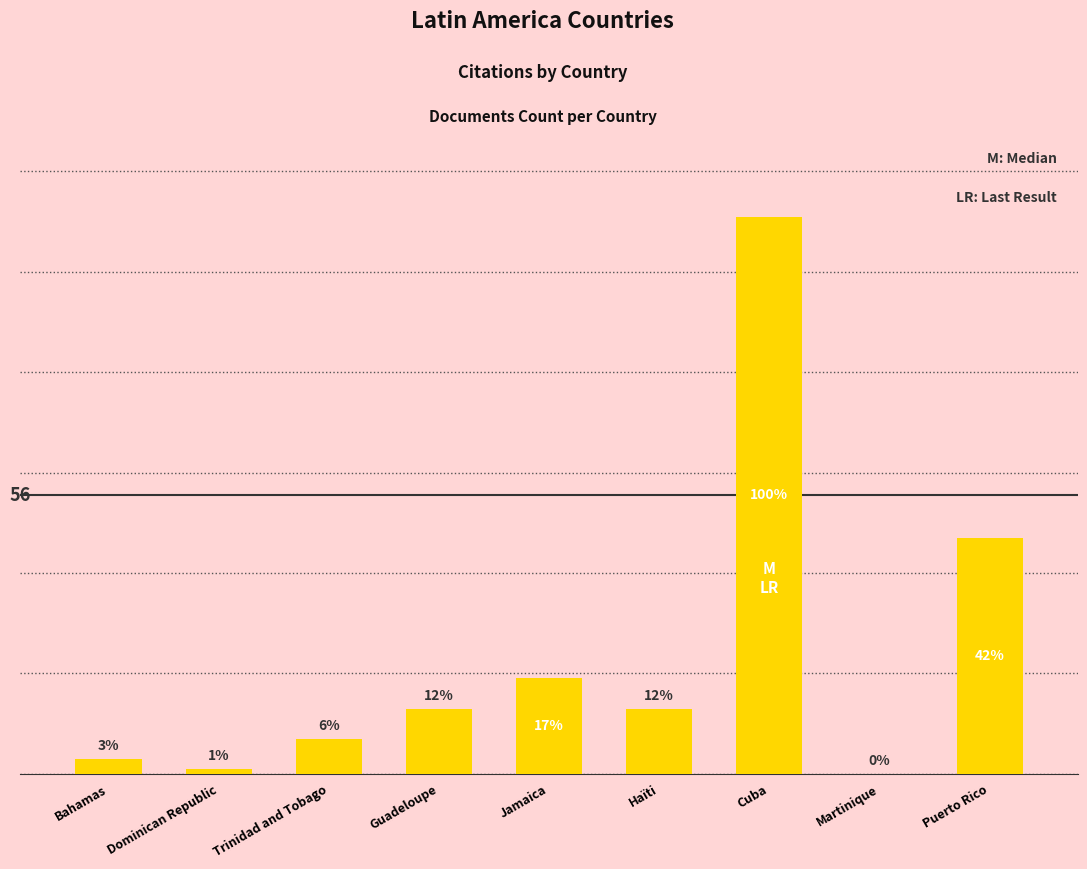

Reading right to left, extract all data points from this chart.

47	0	111	13	19	13	7	1	3